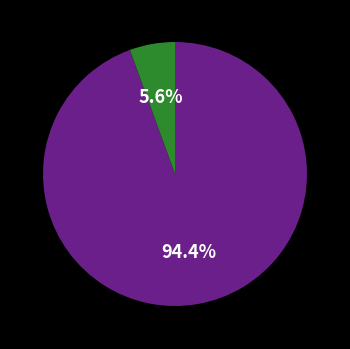

Is there a majority slice in this chart?

Yes